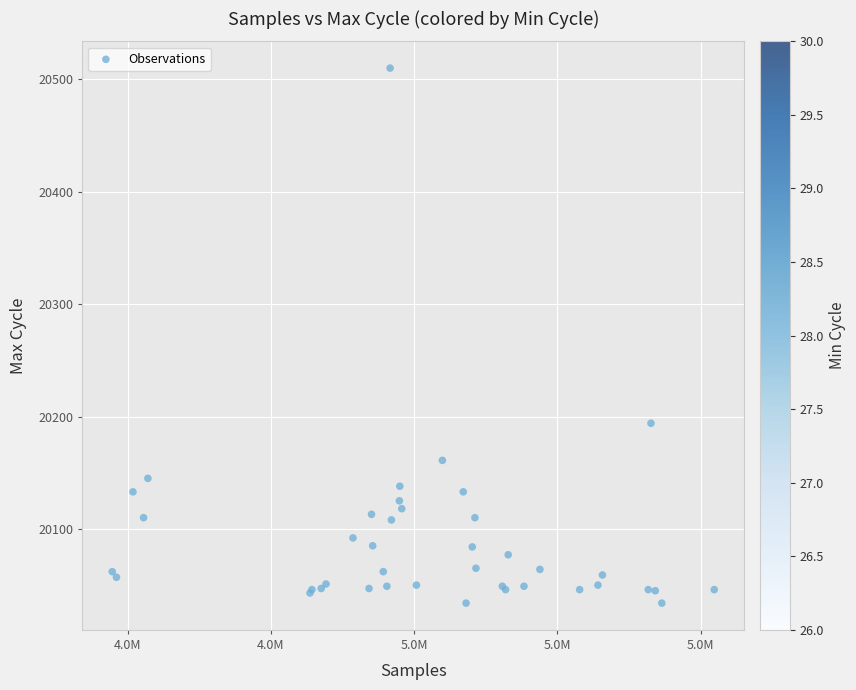

What Y value in the scatter plot is closest to 20272?

20194